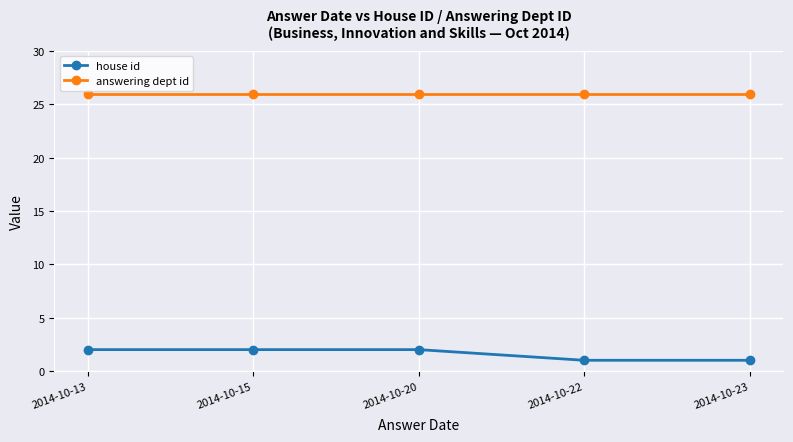

What is the lowest value of the house id series?

1